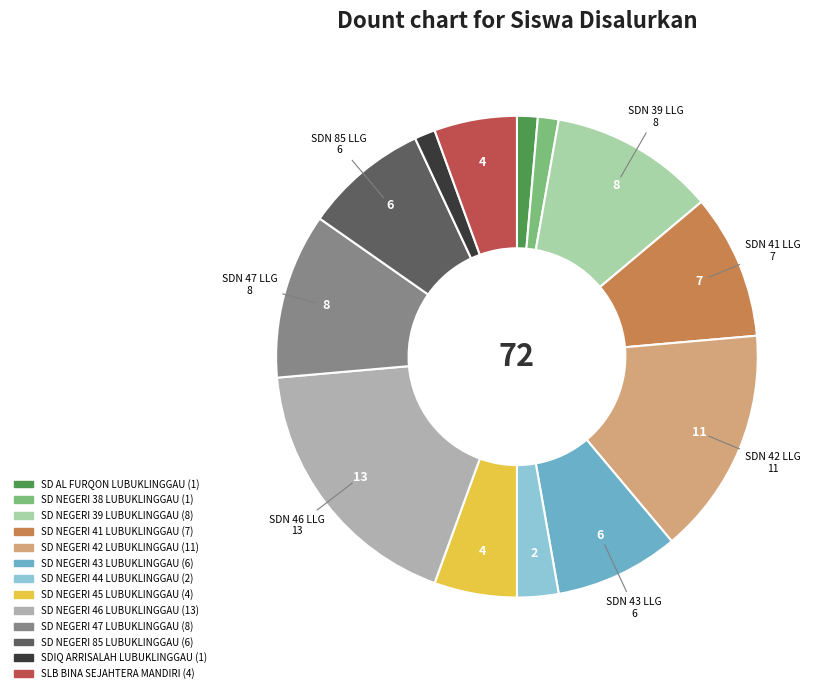

Count the number of slices in the pie.

13